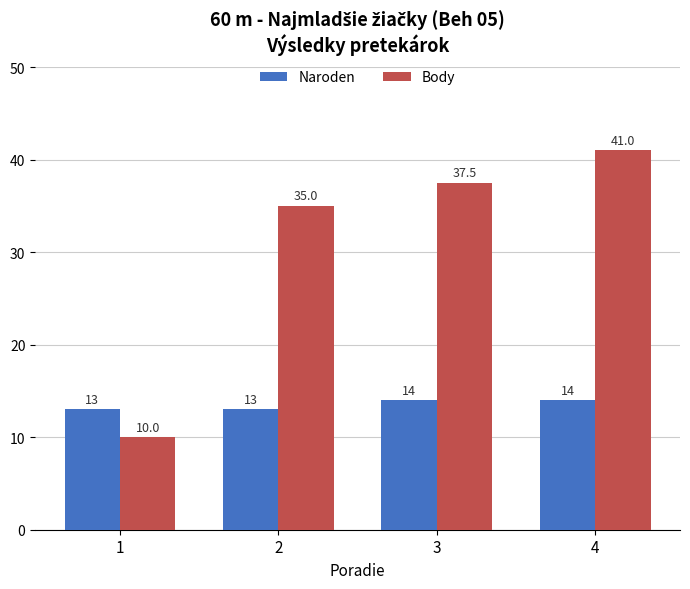

What is the value of the Body bar at the 3rd from the left?

37.5